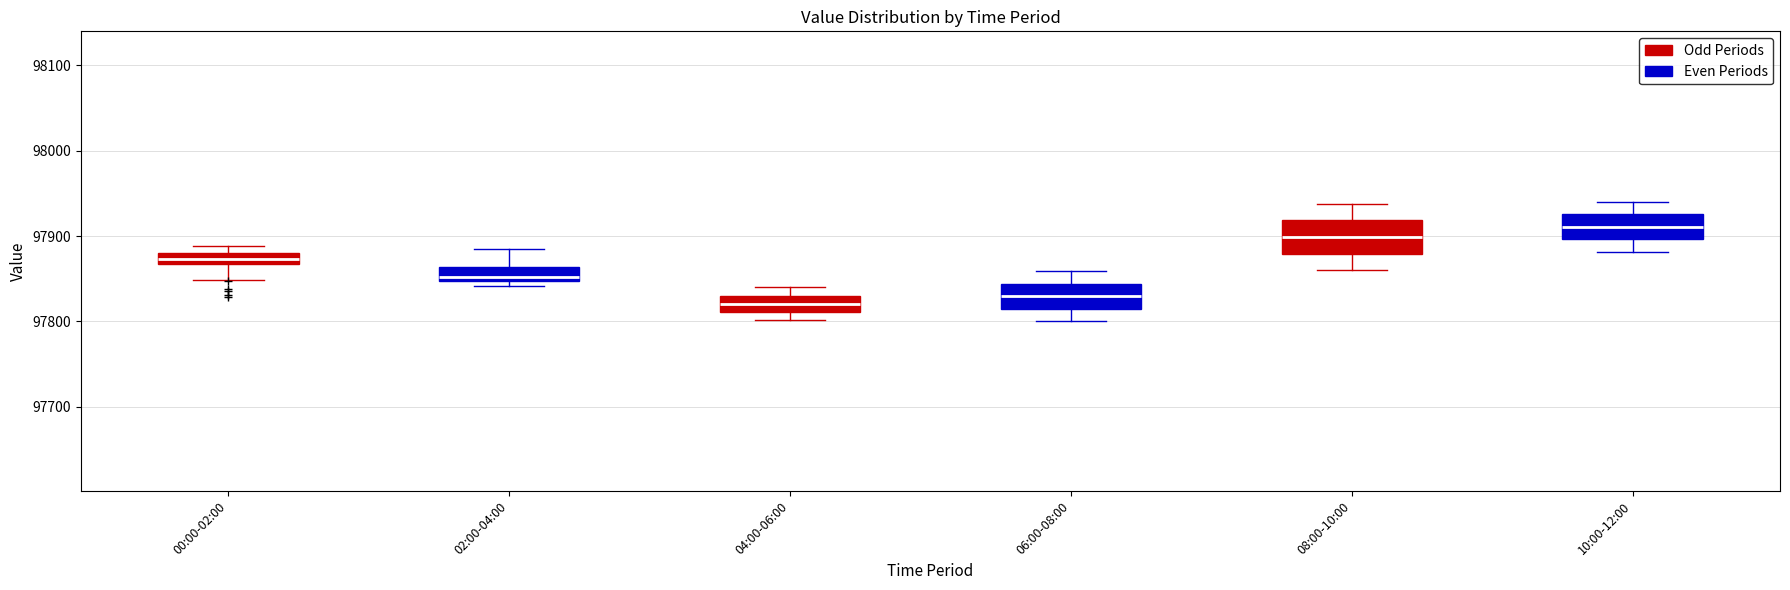

Where is the lower edge of the box for 02:00-04:00 on the y-axis? The values are not printed on the chart, so give them approximately, as read against the axis.

97850